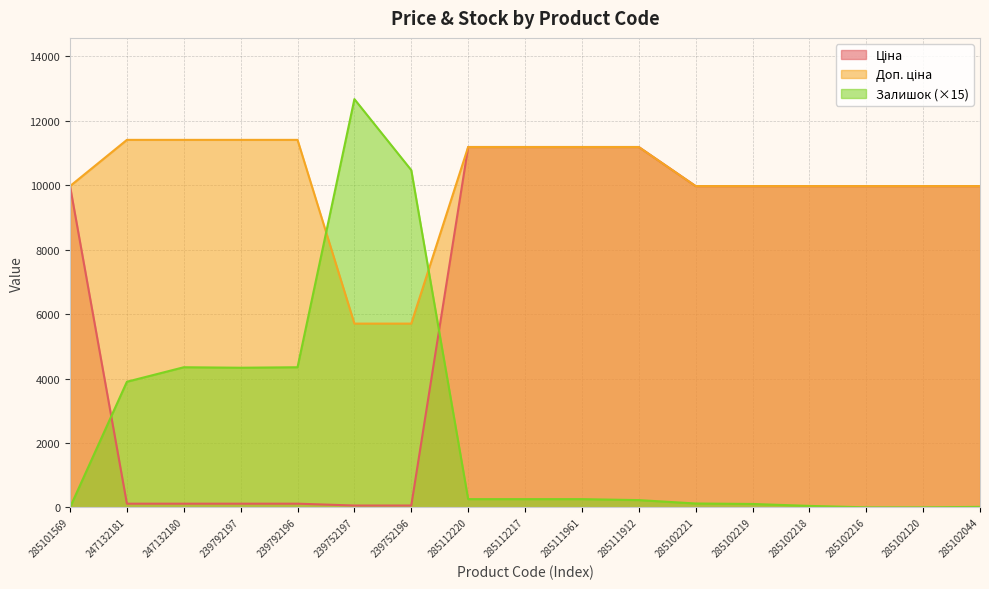

What position from the right is 285112220?

10